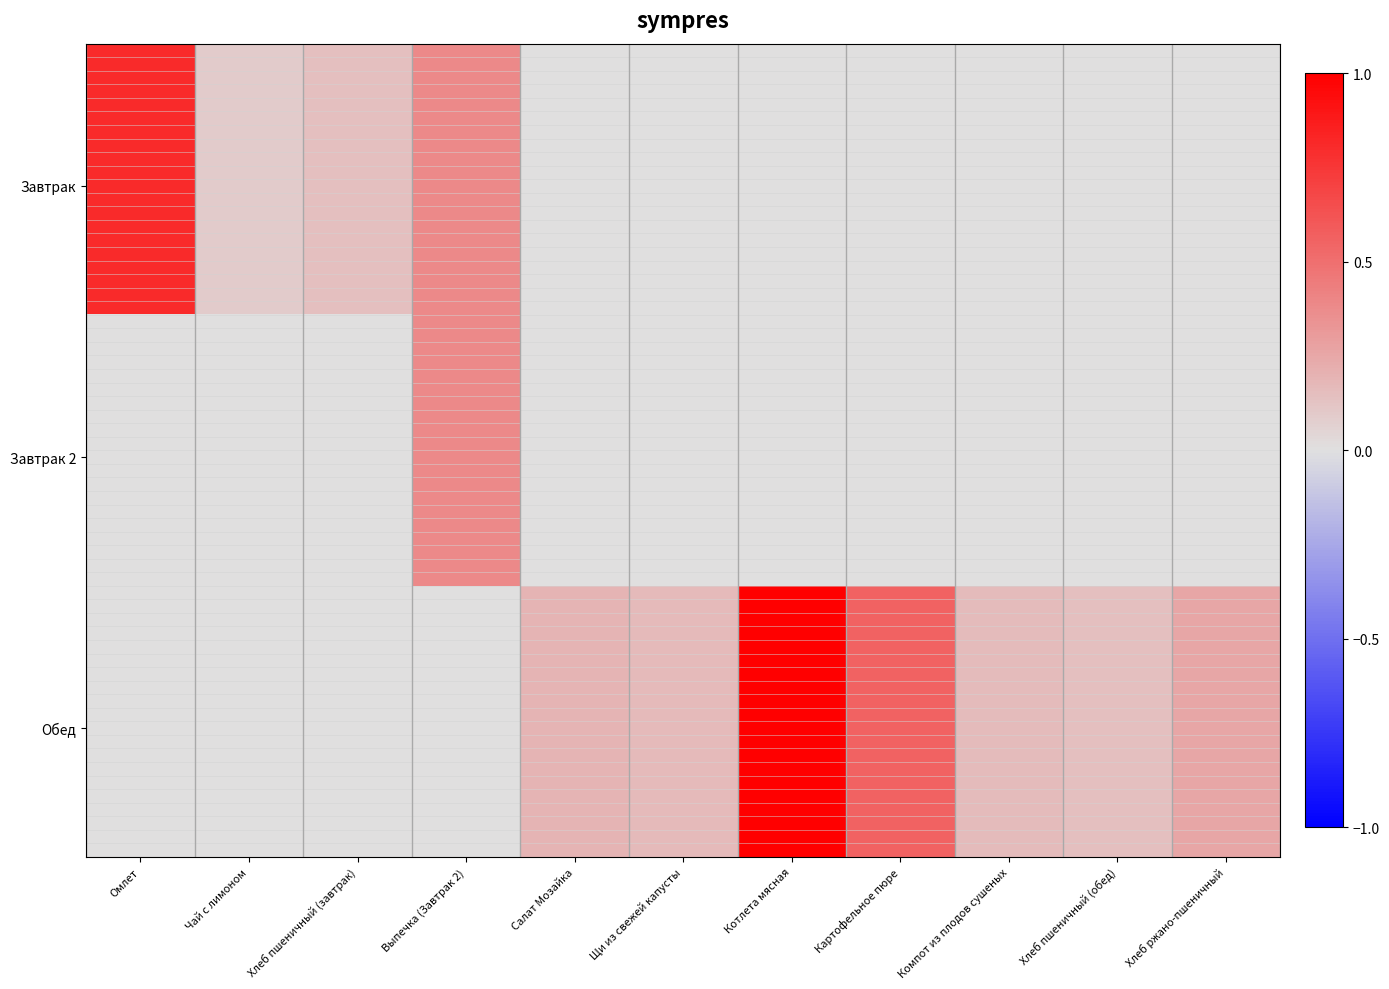

What is the total value across all series at Хлеб ржано-пшеничный?

0.3